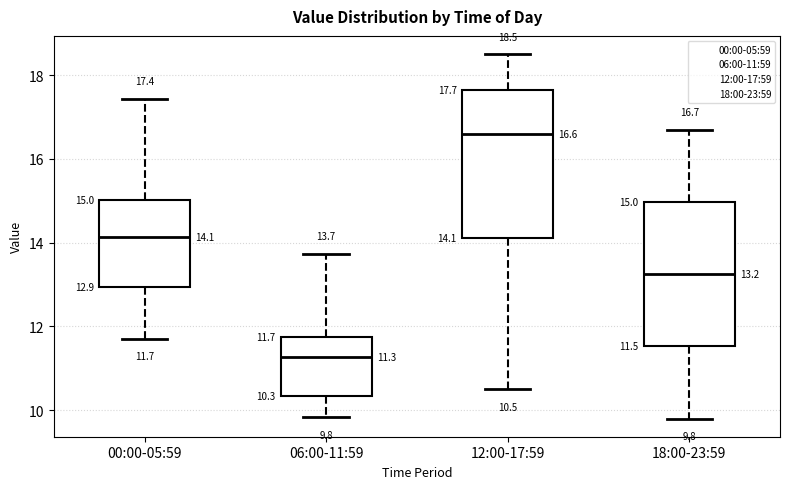

Which box's median line is the lowest?

06:00-11:59